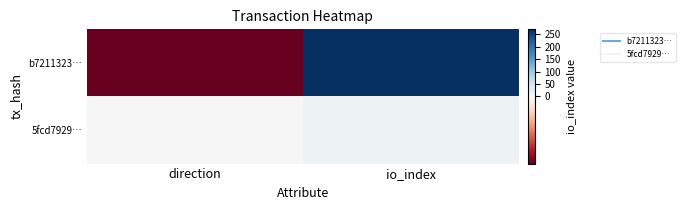

Reading right to left, transcribe all the data shown in this chart.

b7211323…: io_index=269	direction=-1
5fcd7929…: io_index=13	direction=1